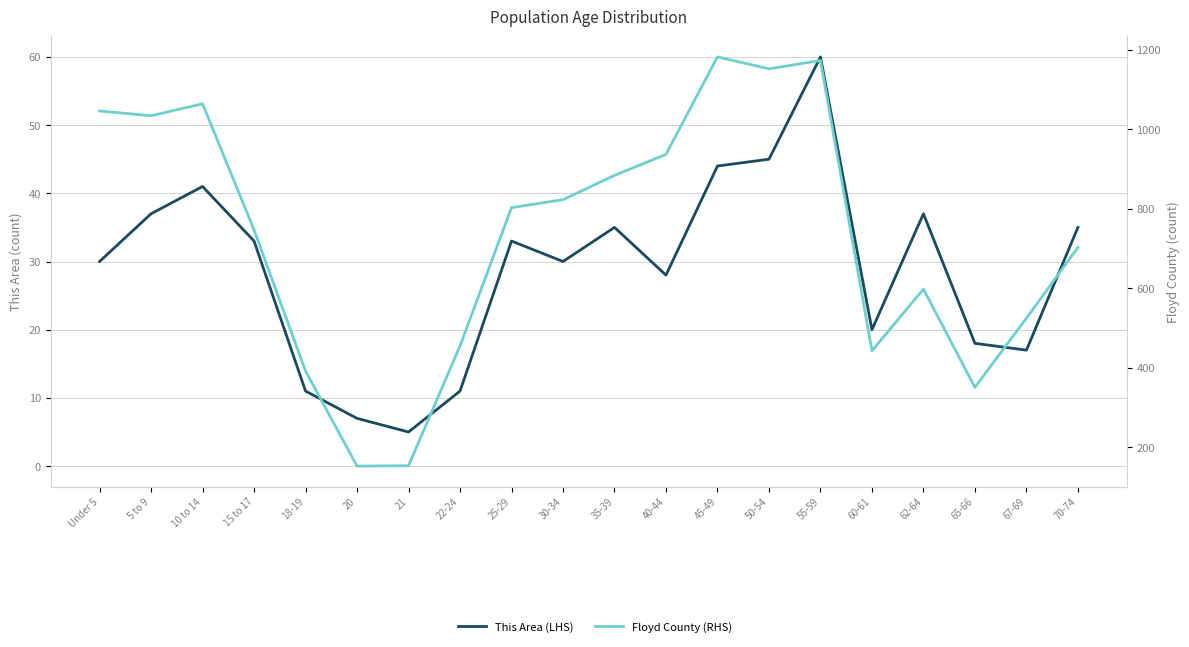

At which category is the sum across all series the highest?

55-59